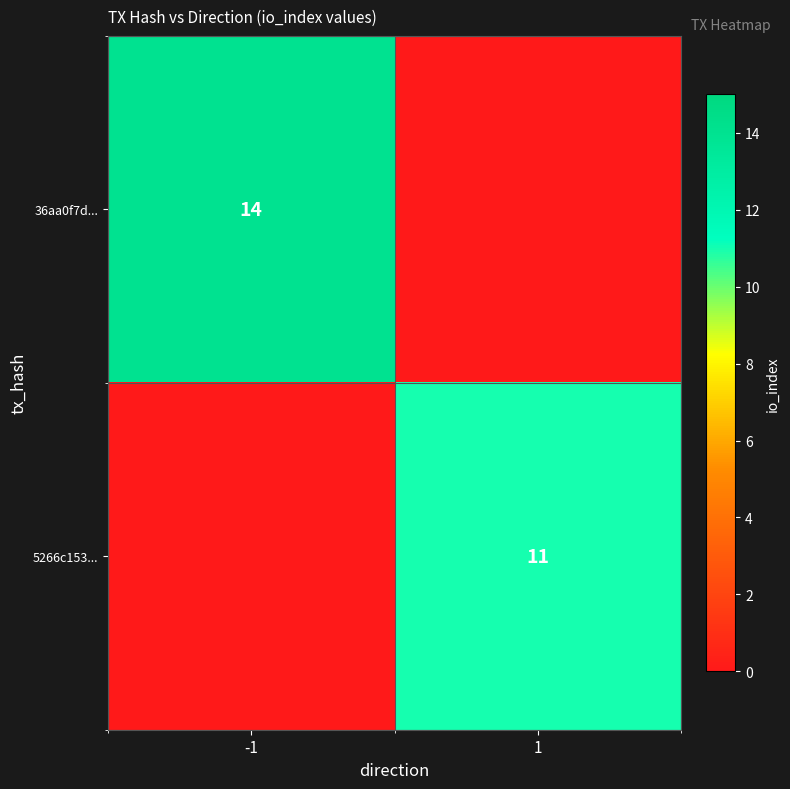

Is it true that 5266c153... equals 14 at 1?

False